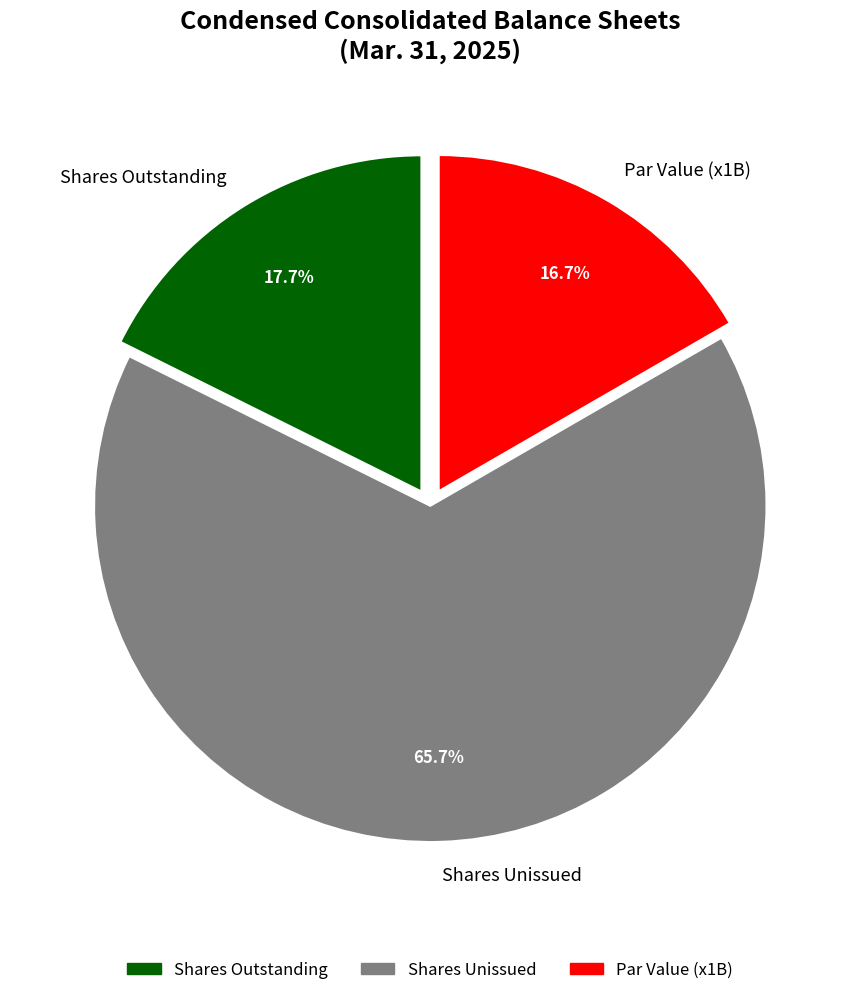

Rank the categories by value from highest to lowest.

Shares Unissued, Shares Outstanding, Par Value (x1B)